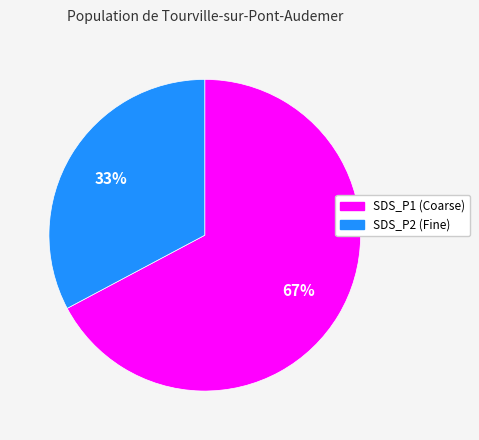

Does any single category account for the majority?

Yes